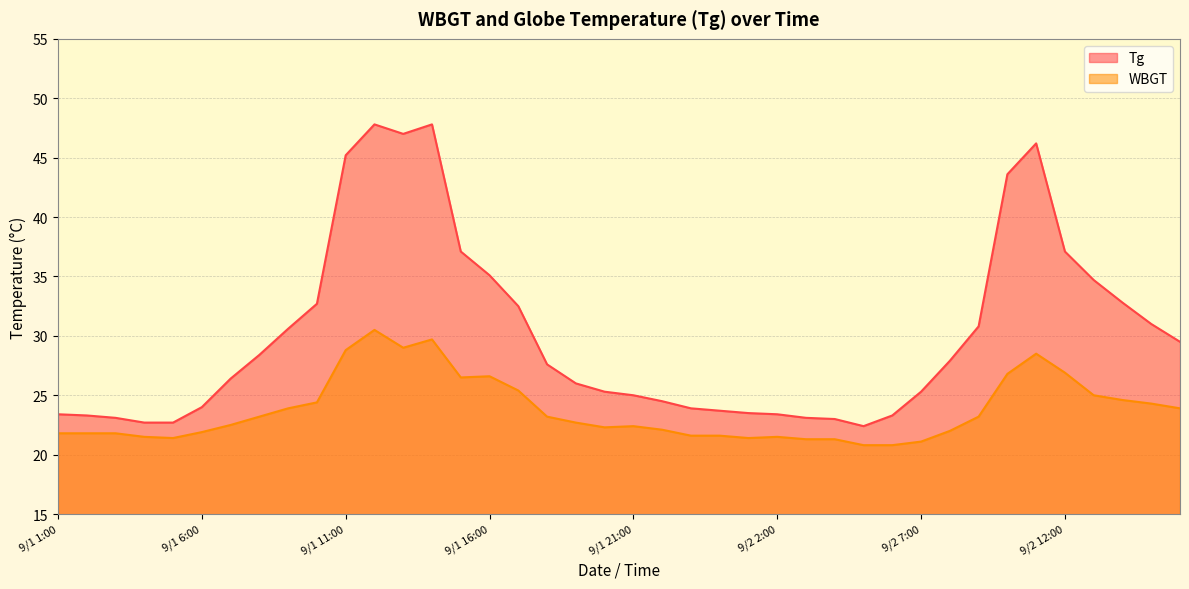

True or false: WBGT has a value of 24.6 at 9/2 14:00.

True